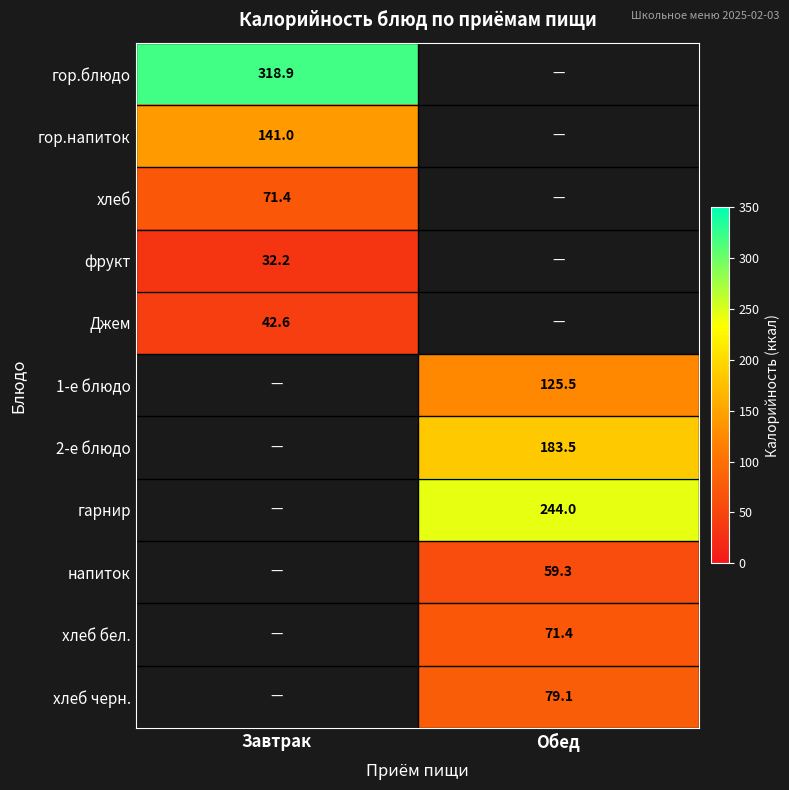

Is it true that гор.блюдо equals 129.4 at Завтрак?

False